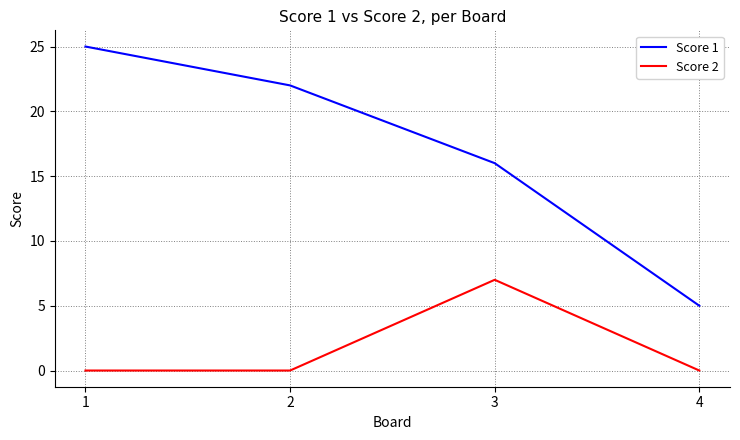

What are all the series names shown in the legend?

Score 1, Score 2